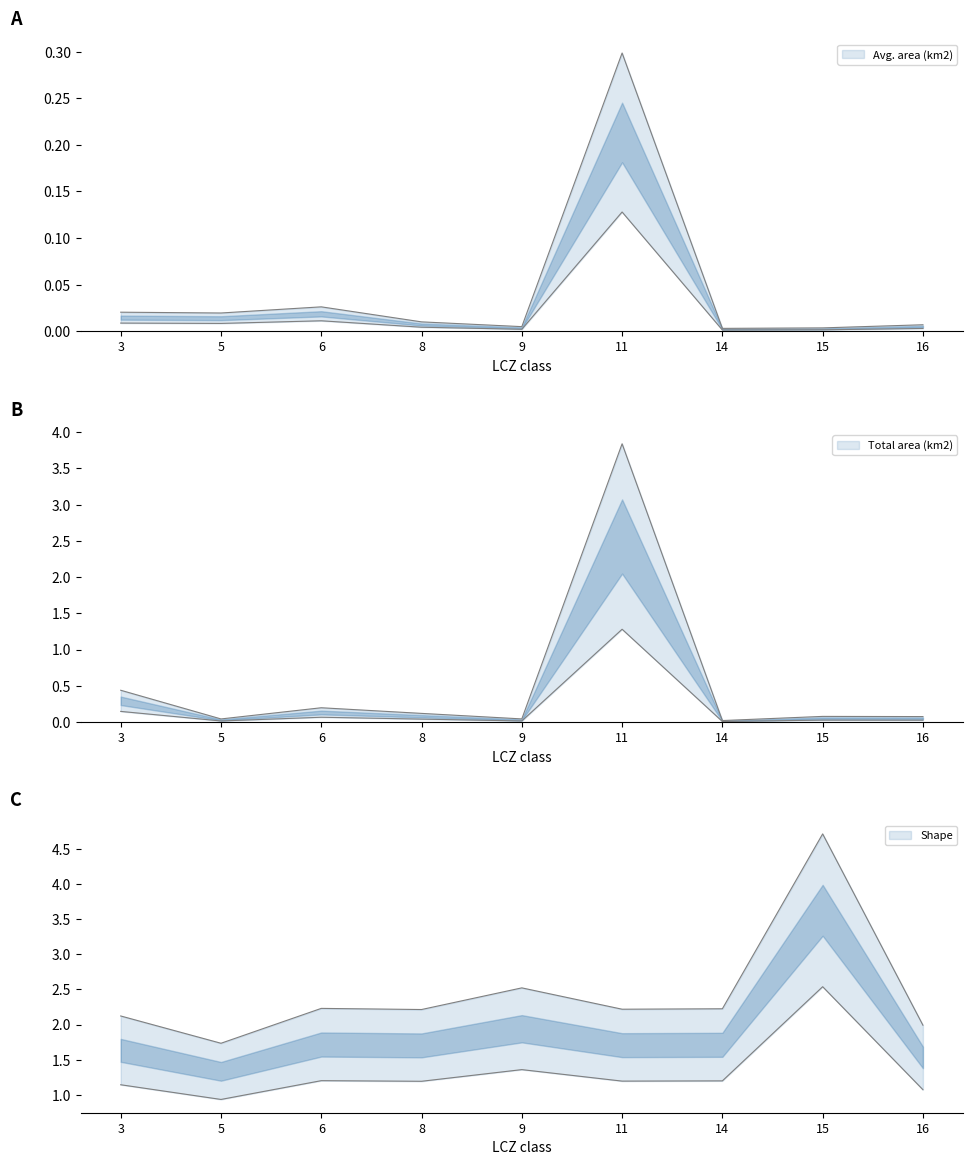

Reading left to right, extract all data points from this chart.

Avg. area (km2): 0.0	0.0	0.0	0.0	0.0	0.3	0.0	0.0	0.0
Total area (km2): 0.4	0.0	0.2	0.1	0.0	3.8	0.0	0.1	0.1
Shape: 2.1	1.7	2.2	2.2	2.5	2.2	2.2	4.7	2.0